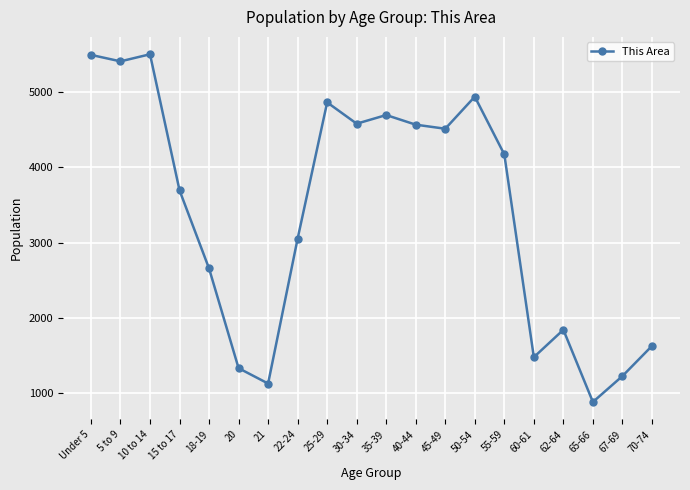

How many categories are shown in the chart?

20